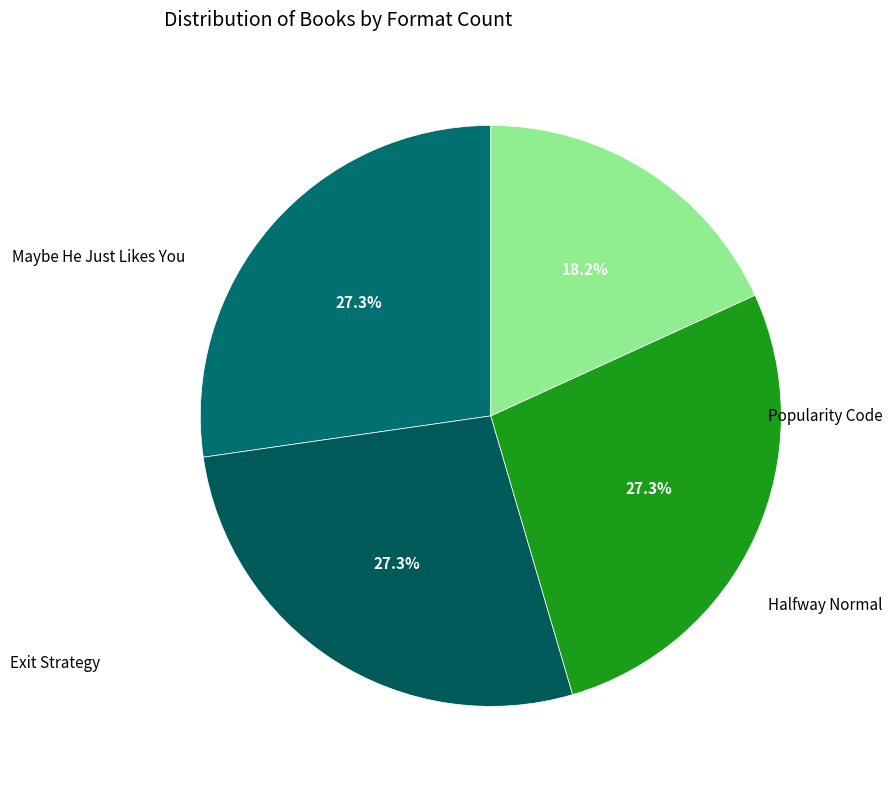

How many segments does this pie chart have?

4